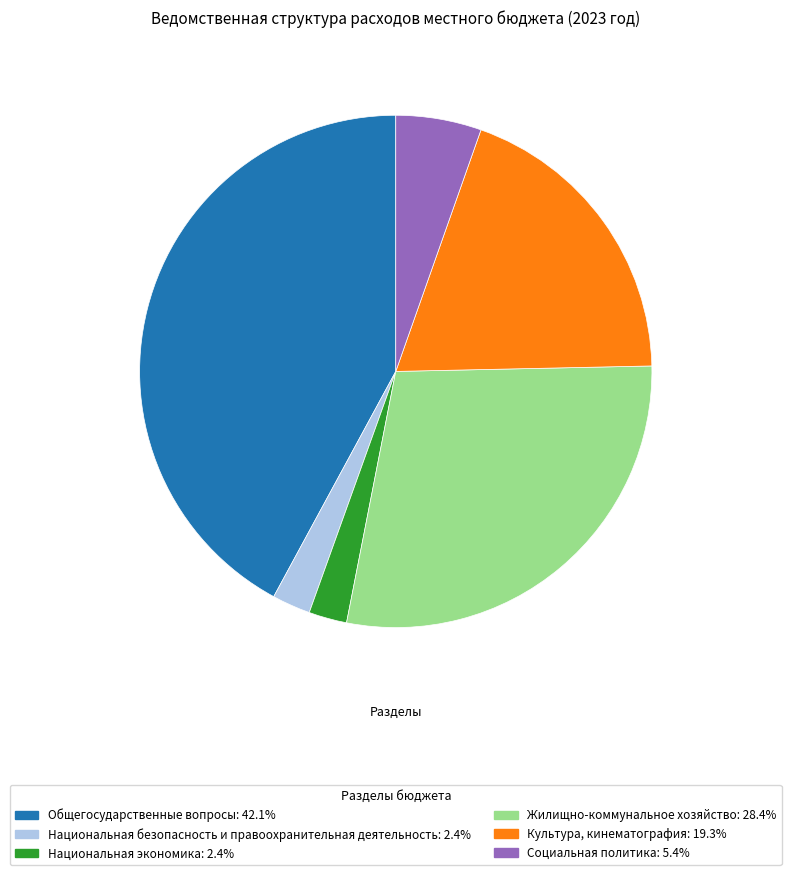

Does any single category account for the majority?

No